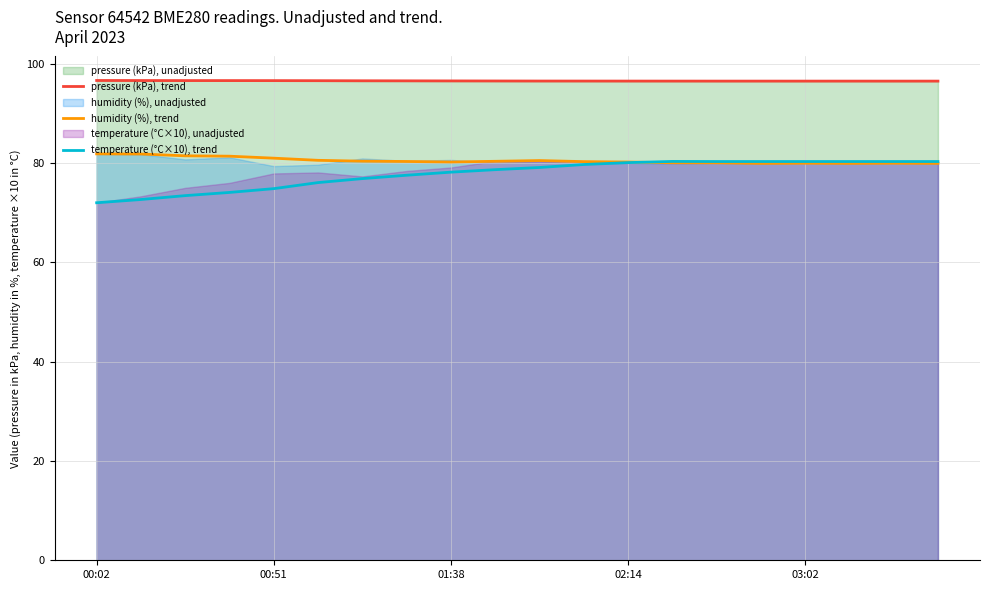

What is the spread (max minus min) of values at 10?

17.4